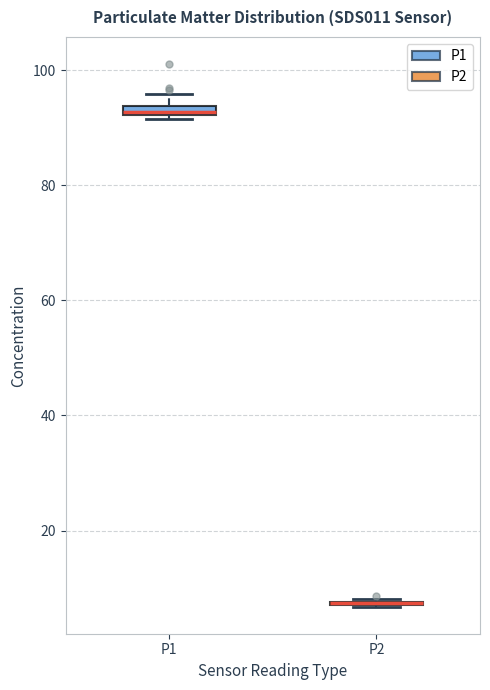

Where is the lower edge of the box for P1 on the y-axis? The values are not printed on the chart, so give them approximately, as read against the axis.

92